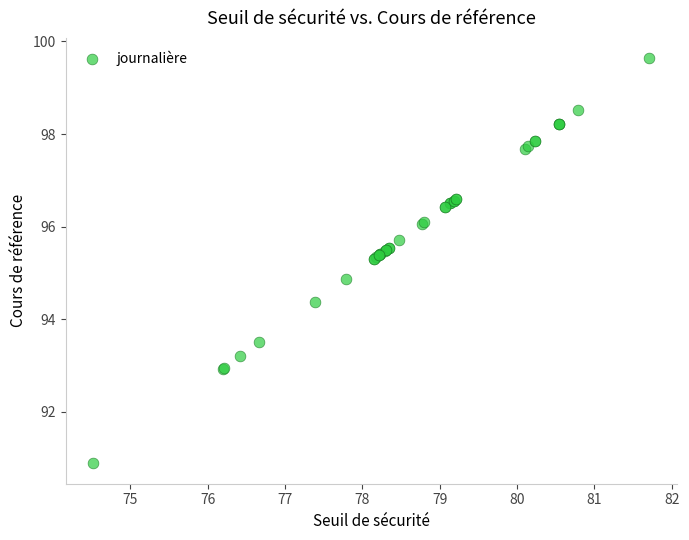

What Y value in the scatter plot is closest to 95?

94.9